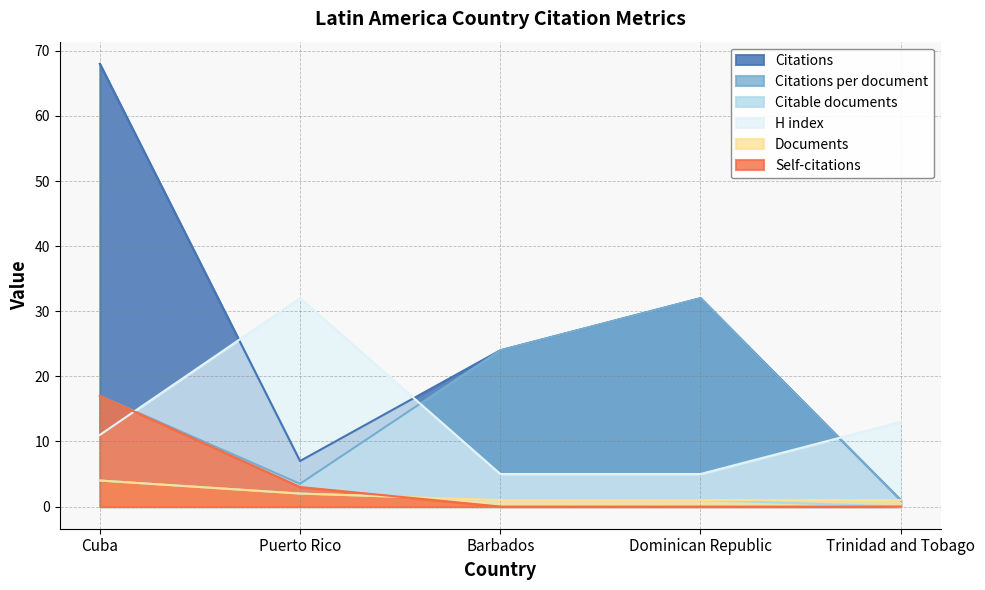

Which series has the largest range (max minus min)?

Citations